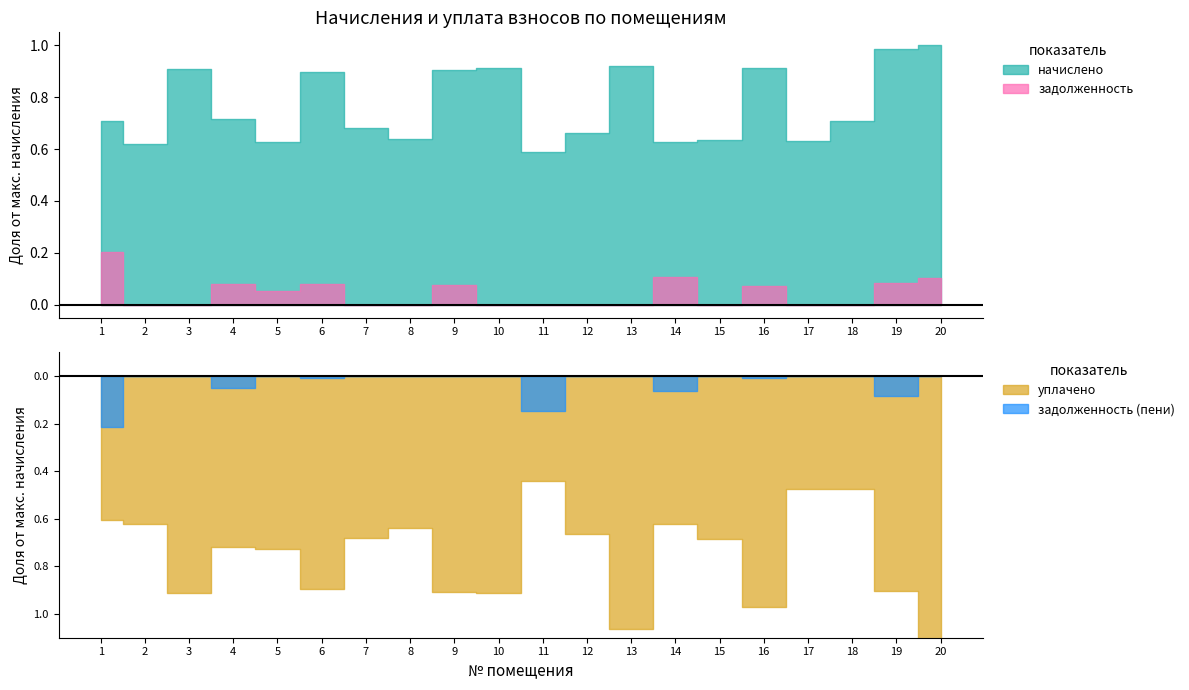

What is the difference between the maximum and minimum values in the уплачено series?

3149.9